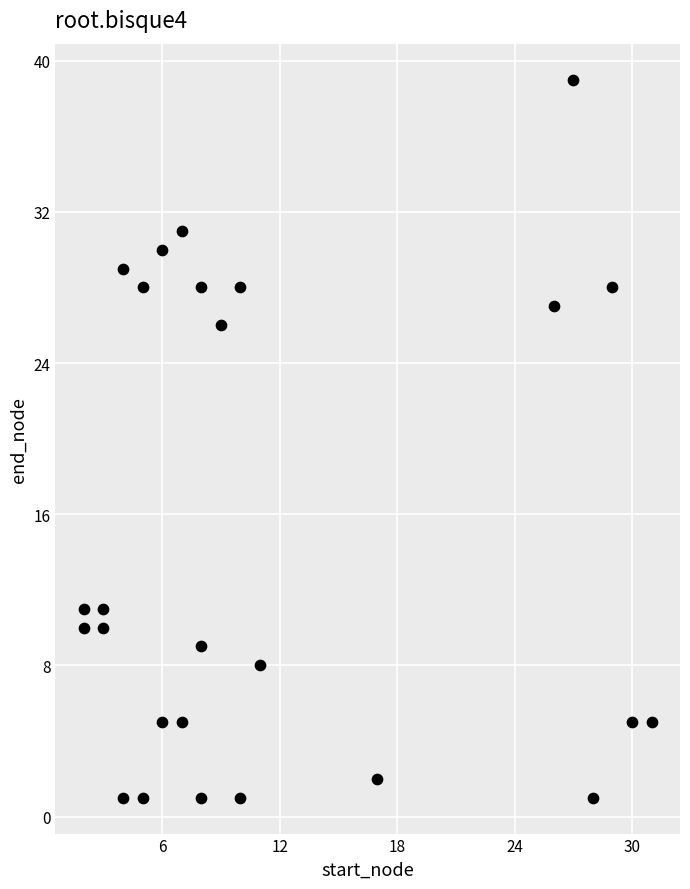

What is the range of Y values (max minus min)?

38